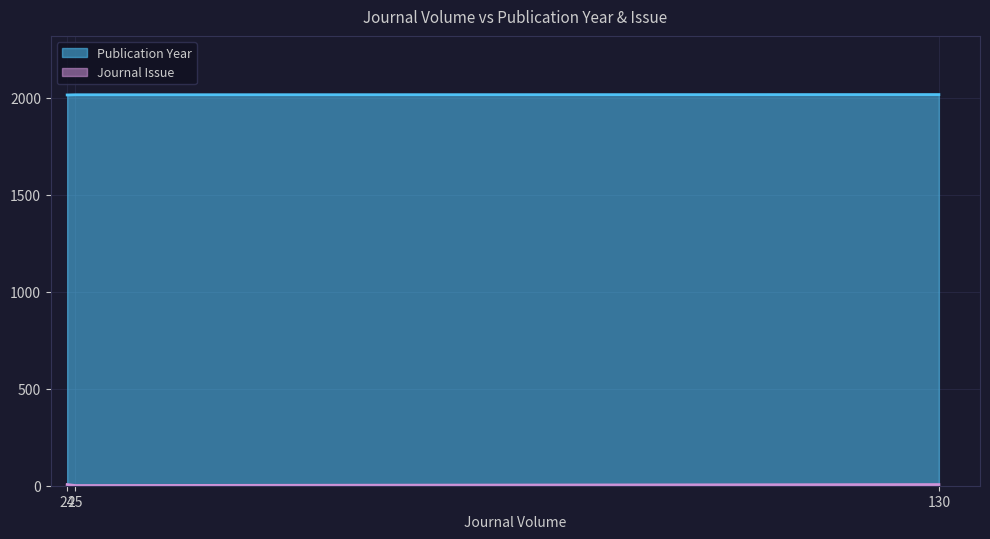

How many lines are shown in the chart?

2